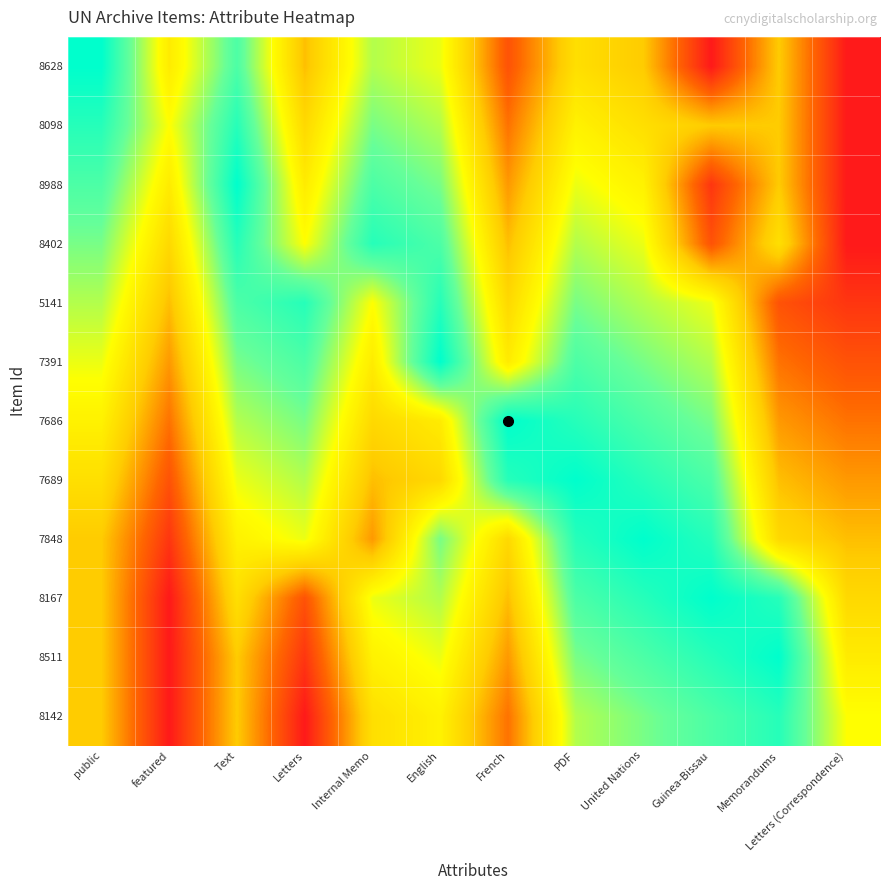

What is the total value across all series at Text?

8.5